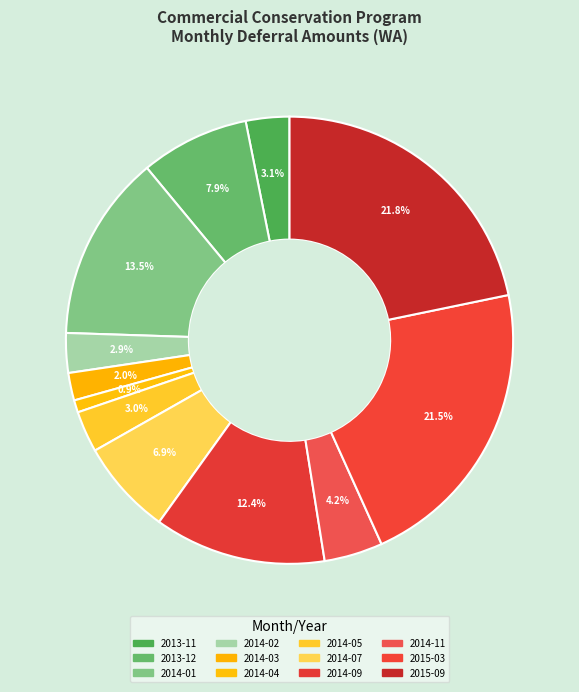

To the nearest percent, what is the average slice percentage?

8%